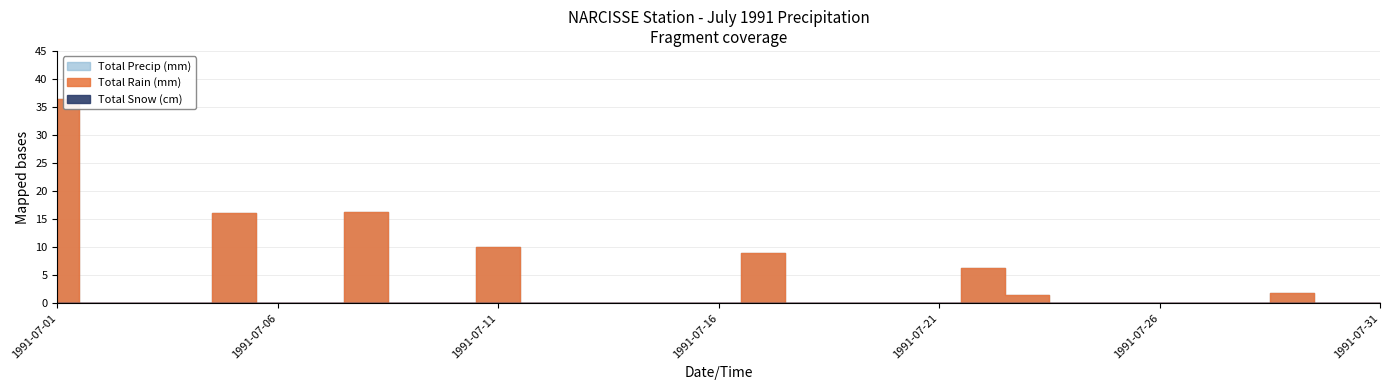

True or false: Total Precip (mm) and Total Rain (mm) intersect in this chart.

False